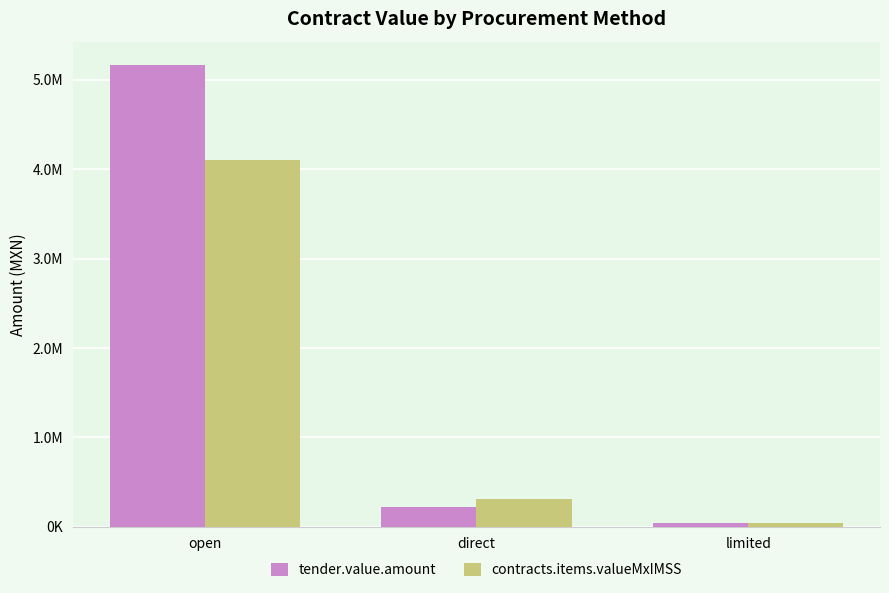

What are all the series names shown in the legend?

tender.value.amount, contracts.items.valueMxIMSS